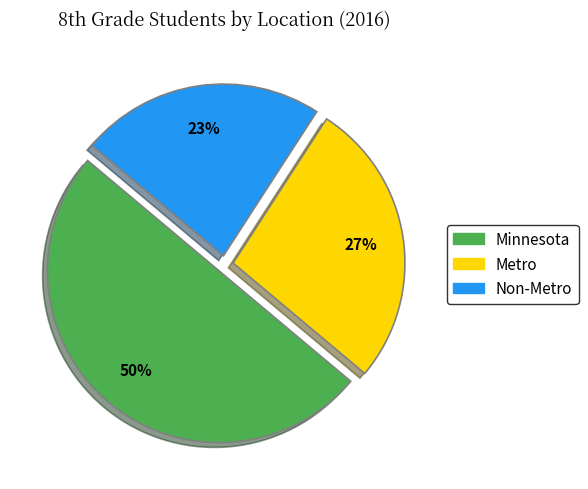

What is the ratio of the value at Non-Metro to the value at Metro?

0.9